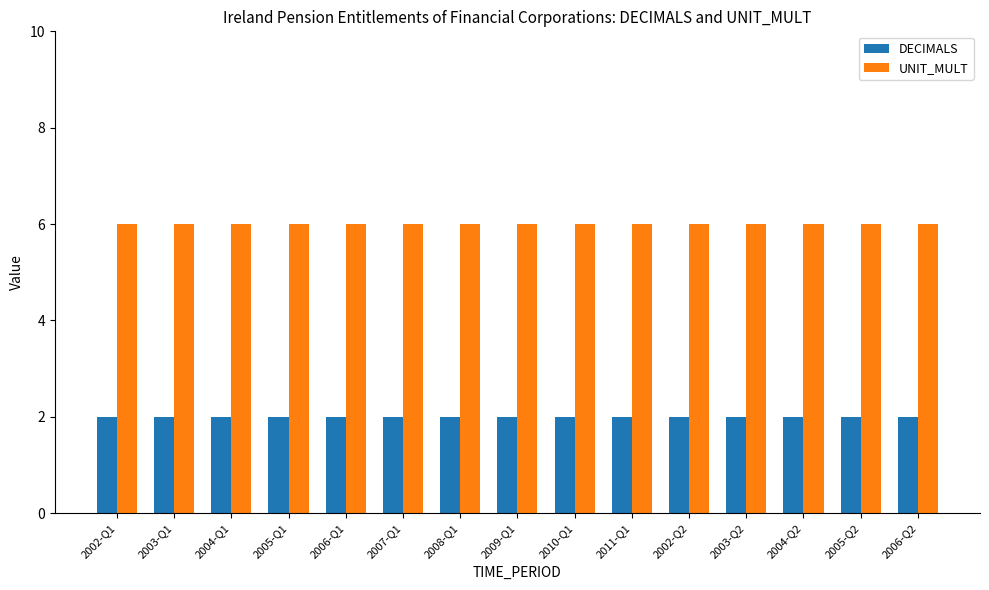

List the series in order of their overall mean, lowest first.

DECIMALS, UNIT_MULT